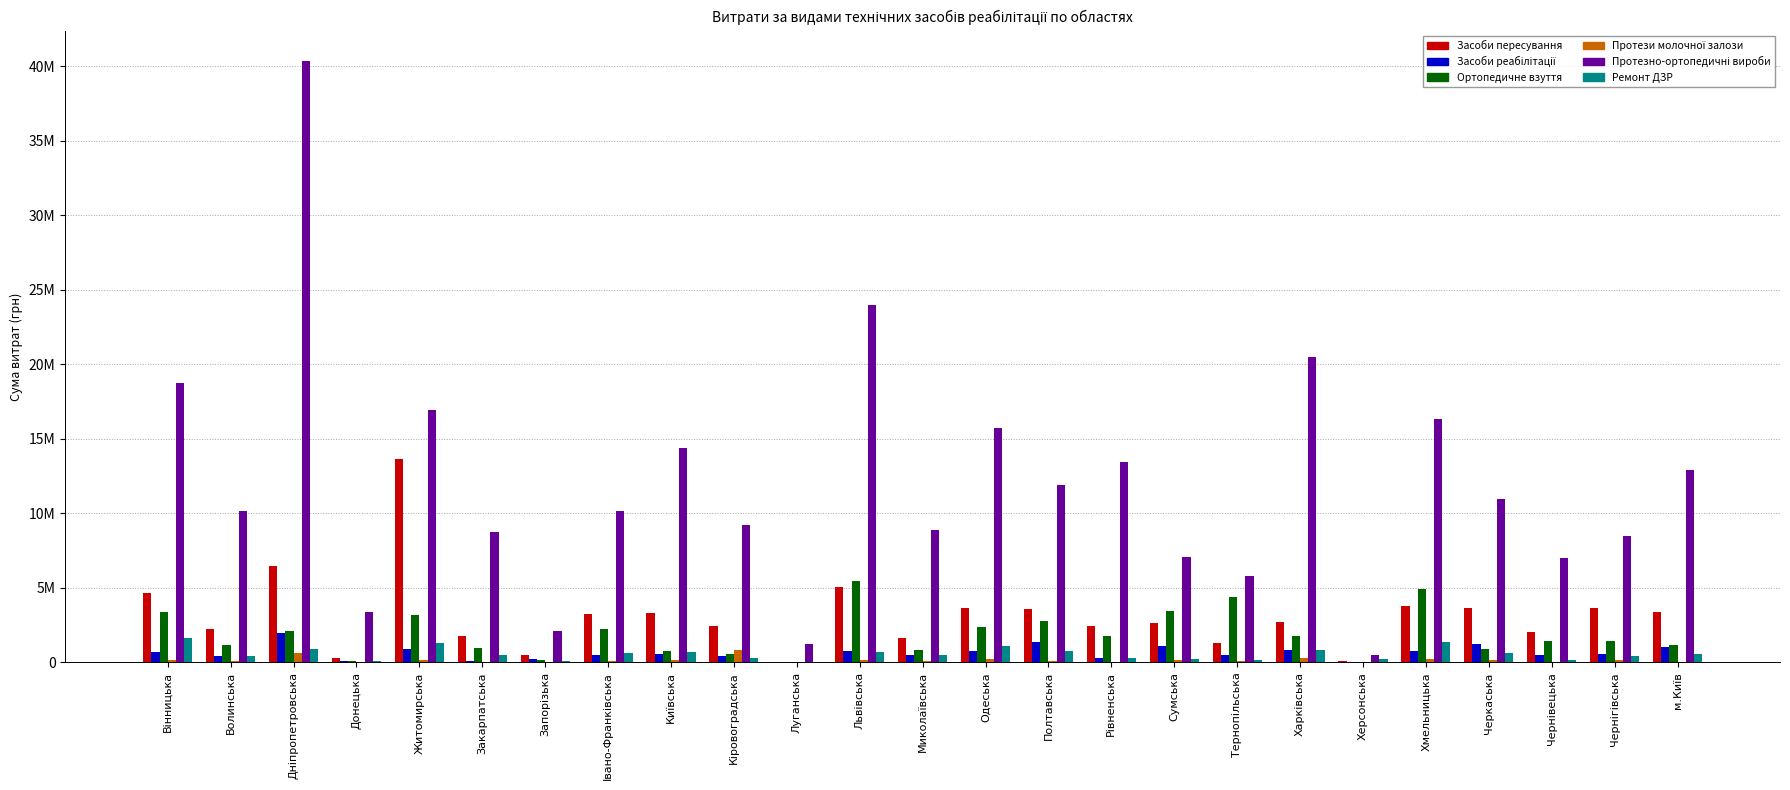

What value does the Протези молочної залози series have at Чернігівська?

165242